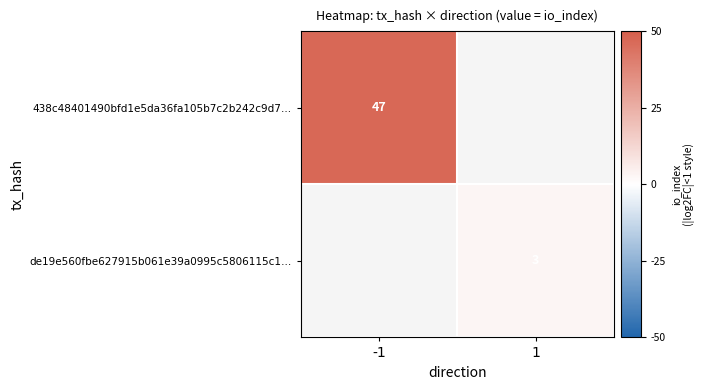

Is it true that 438c48401490bfd1e5da36fa105b7c2b242c9d7… equals 73.5 at -1?

False